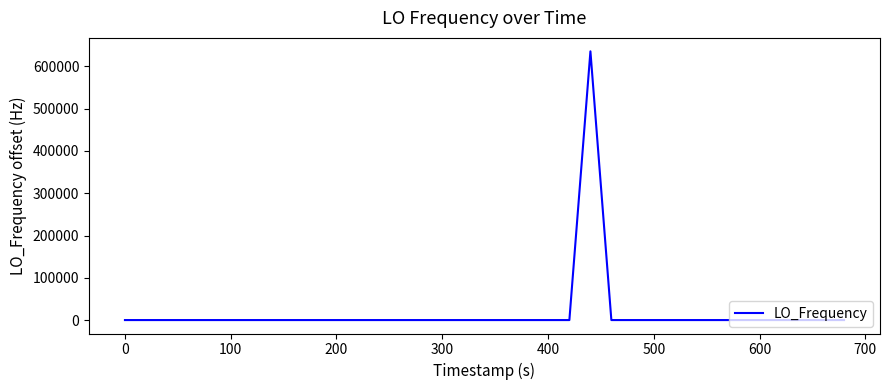

True or false: the data has more than 0 interior local peaks.

True